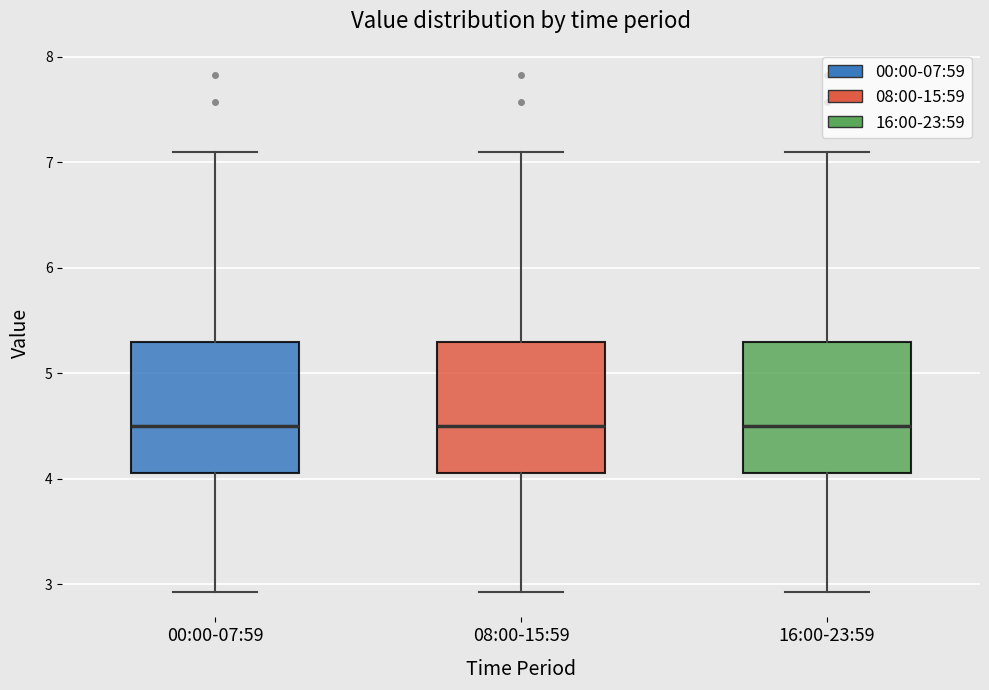

Reading left to right, read every box against the y-axis: the position of its median line, the range the box covers, and the ends of its whiskers. The values are not printed on the chart, so give them approximately, as read against the axis.

00:00-07:59: median 4.5, box 4.1 to 5.3, whiskers 2.9 to 7.1
08:00-15:59: median 4.5, box 4.1 to 5.3, whiskers 2.9 to 7.1
16:00-23:59: median 4.5, box 4.1 to 5.3, whiskers 2.9 to 7.1